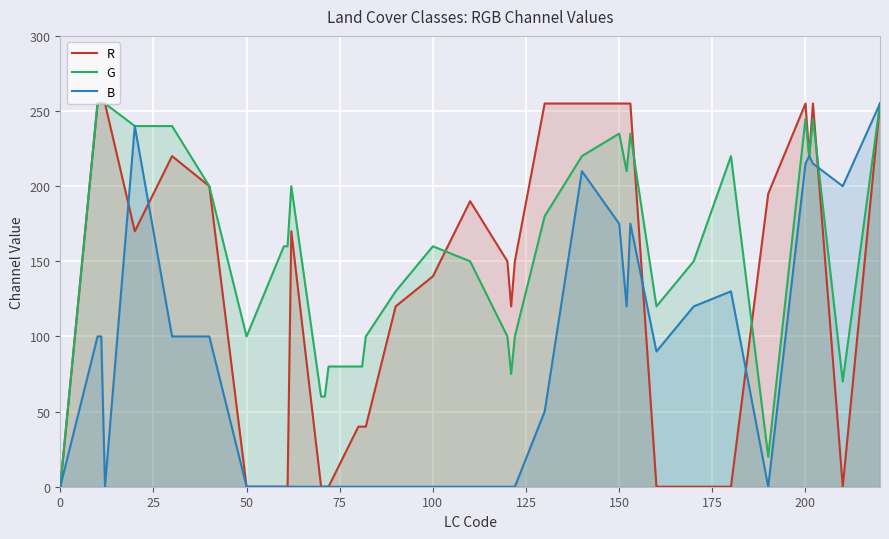

What is the sum of all B values?

2815